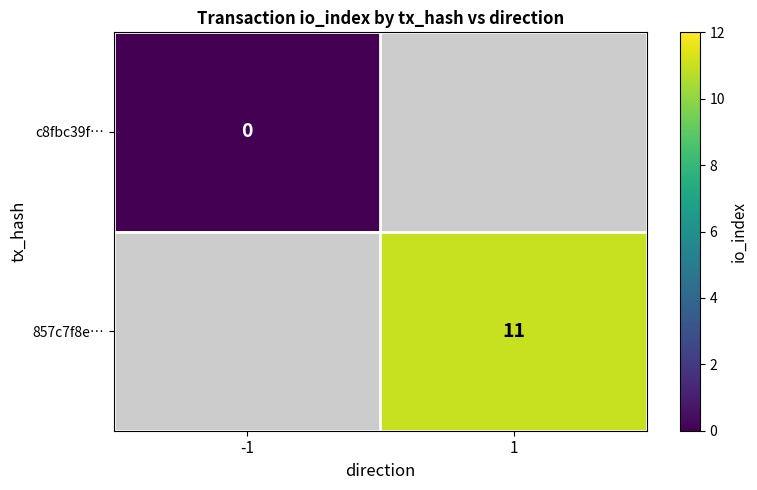

Is it true that 857c7f8e… equals 11 at 1?

True